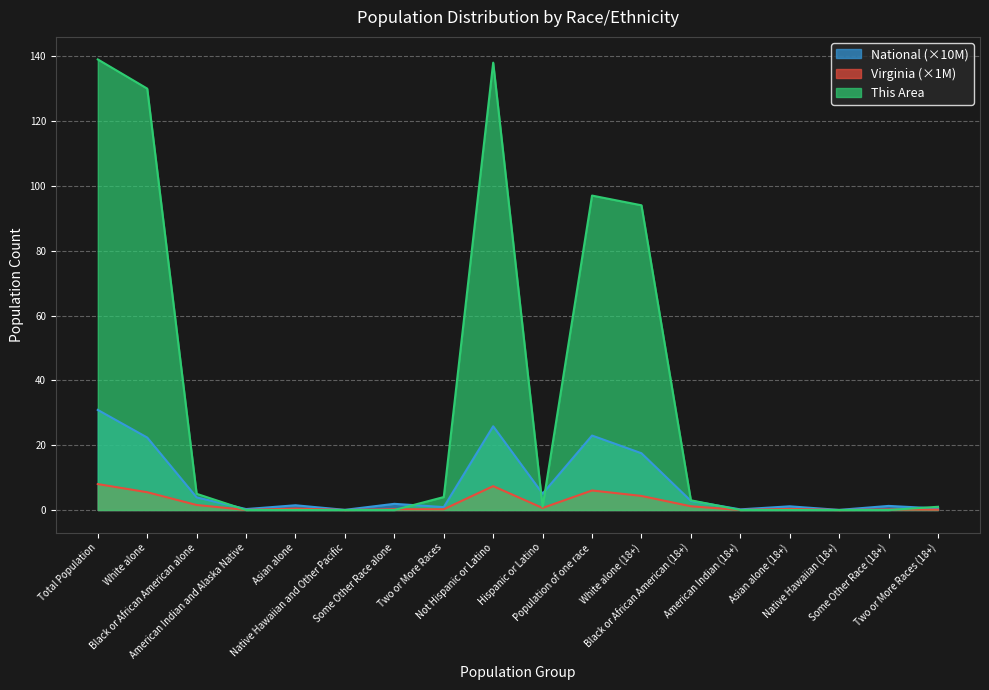

True or false: This Area has more than 0 points higher than both neighbors.

True